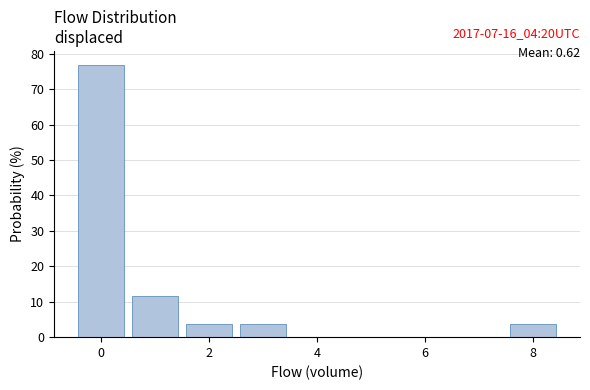

Which range on the x-axis has the tallest bar?

-0.5 to 0.5